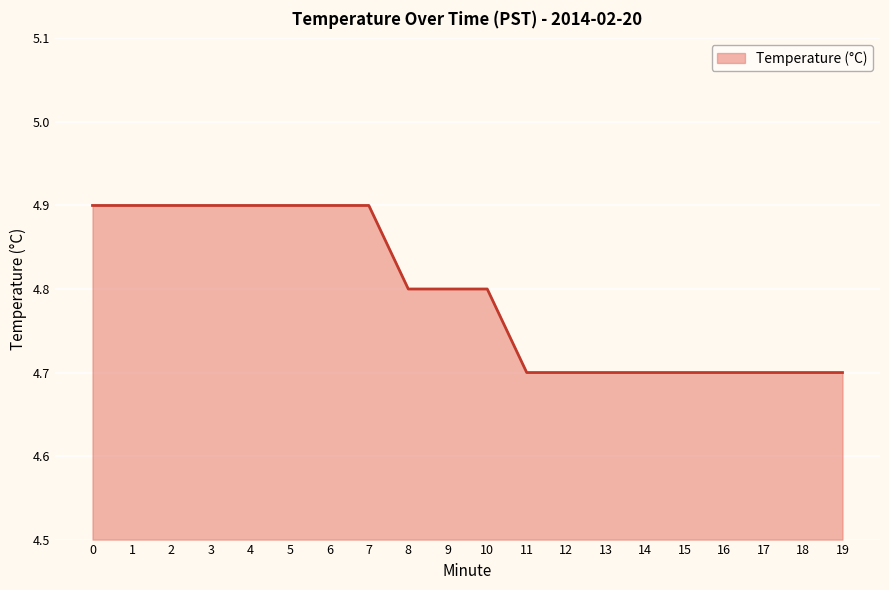

Count the number of data series in this chart.

1